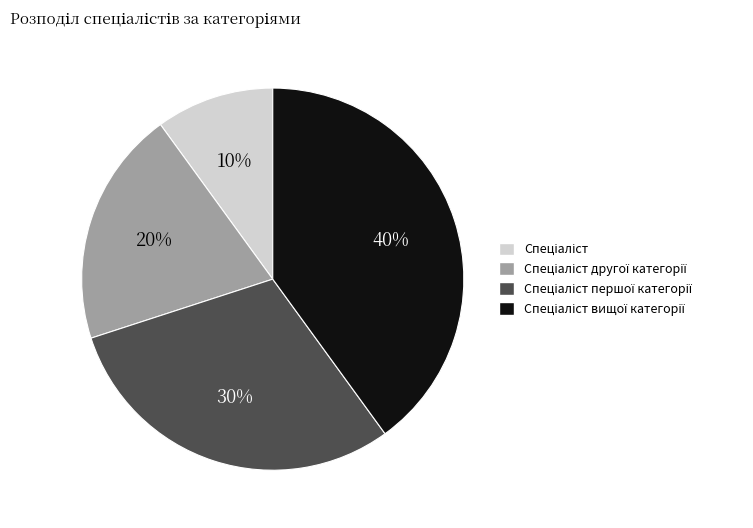

Does any single category account for the majority?

No